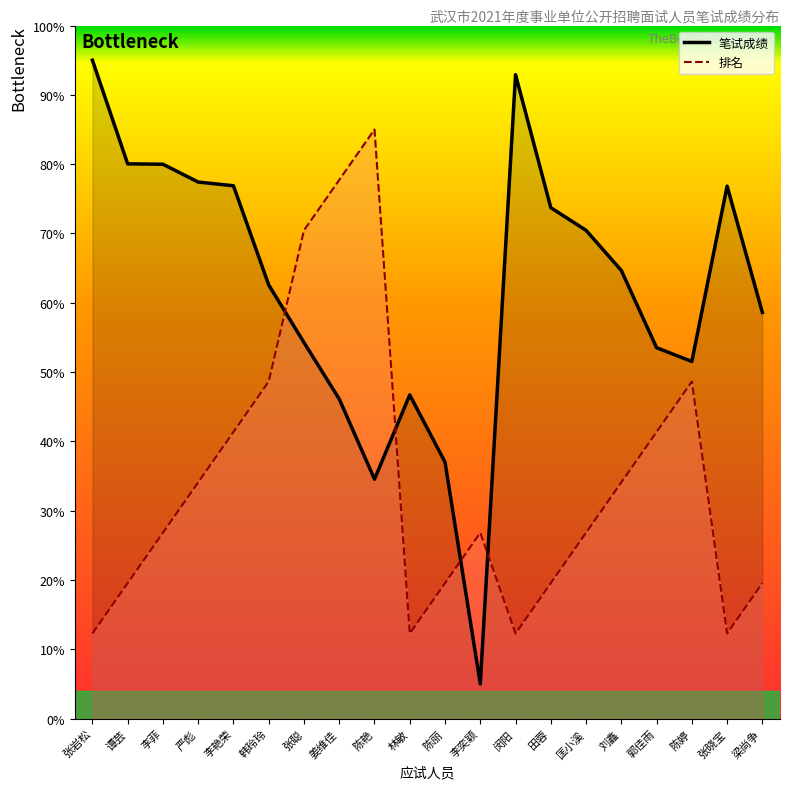

True or false: 笔试成绩 has more than 1 interior local peaks.

True